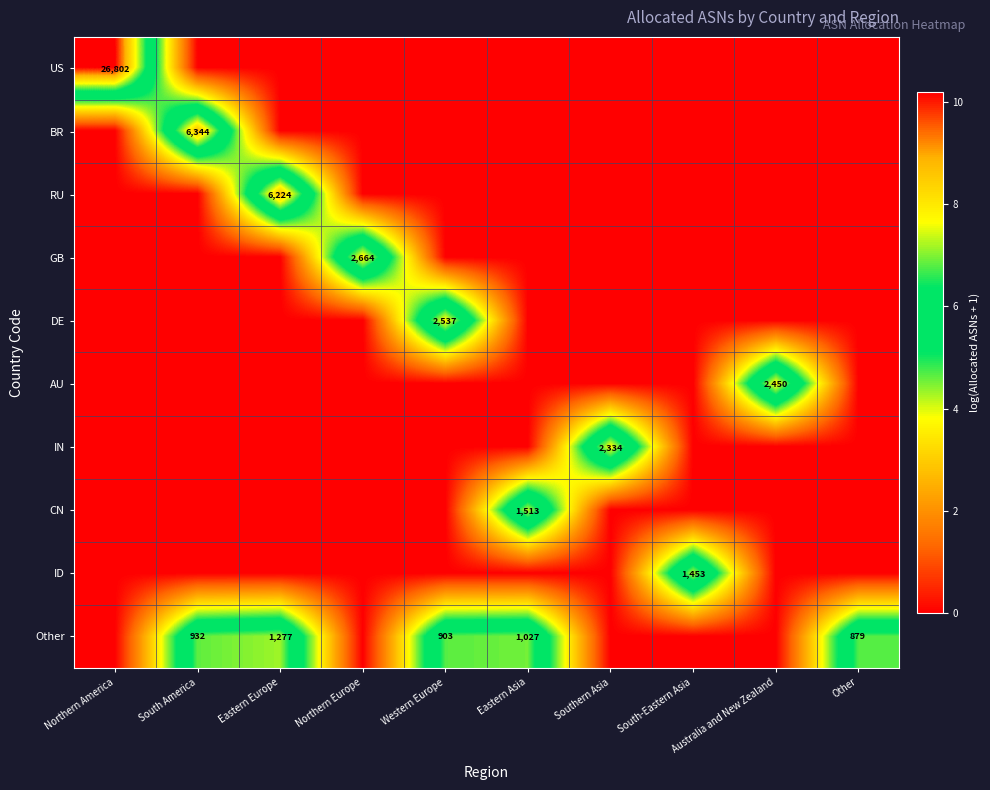

The Other series shows 355 at Western Europe. True or false?

False